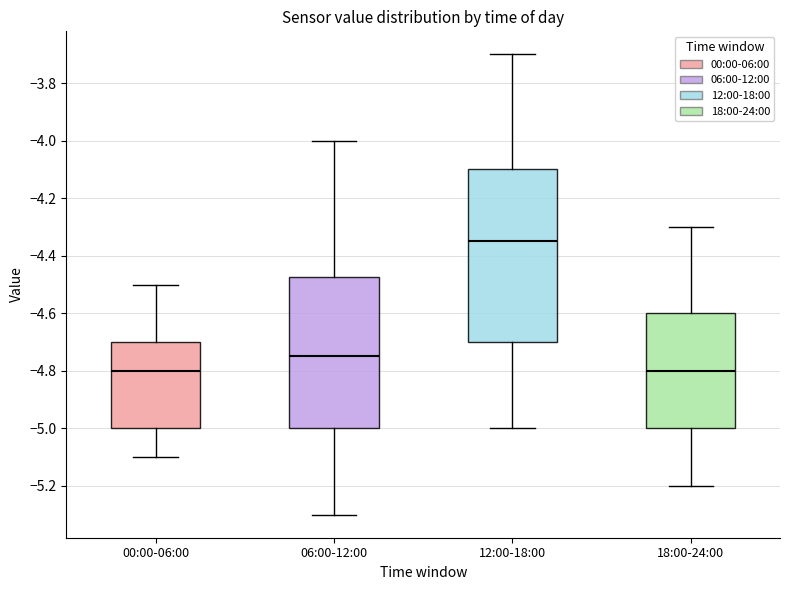

Reading left to right, read every box against the y-axis: the position of its median line, the range the box covers, and the ends of its whiskers. The values are not printed on the chart, so give them approximately, as read against the axis.

00:00-06:00: median -4.80, box -5.00 to -4.70, whiskers -5.10 to -4.50
06:00-12:00: median -4.74, box -5.00 to -4.48, whiskers -5.30 to -4.00
12:00-18:00: median -4.34, box -4.70 to -4.10, whiskers -5.00 to -3.70
18:00-24:00: median -4.80, box -5.00 to -4.60, whiskers -5.20 to -4.30